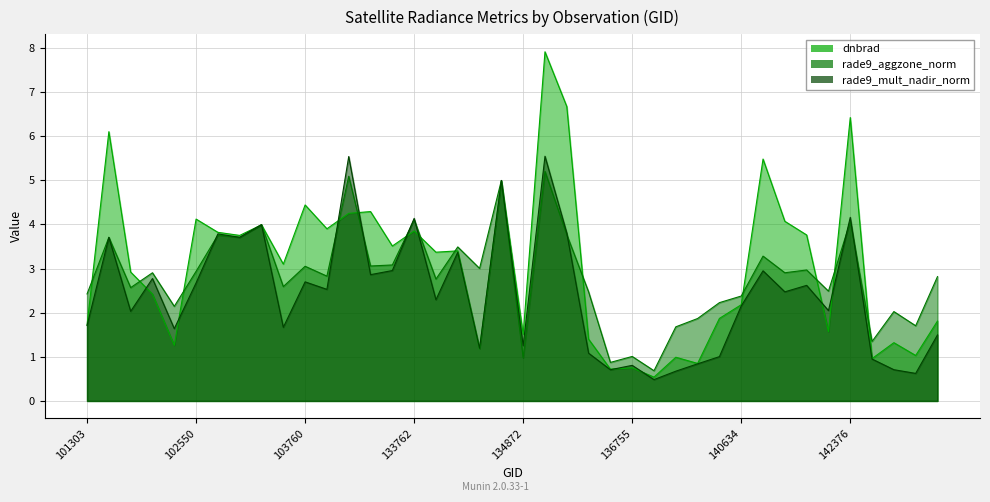

Is it true that dnbrad equals 3.1 at 103642?

True